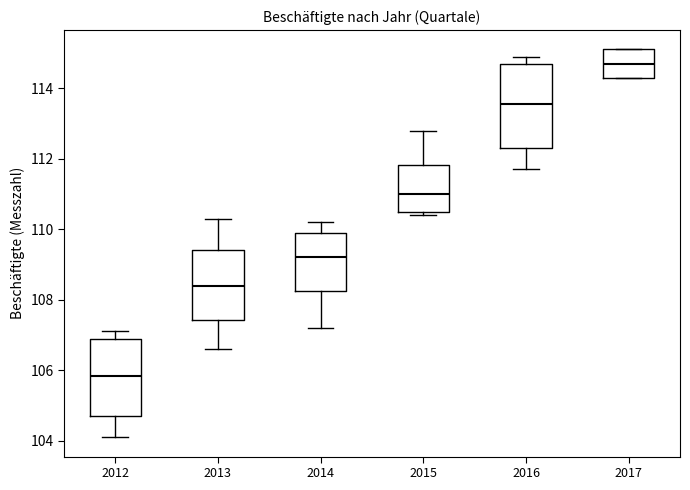

Reading left to right, transcribe this box plot: for each box, give where its median line is, the range the box spans, and where its two whiskers end, as read against the y-axis. The values are not printed on the chart, so give them approximately, as read against the axis.

2012: median 105.8, box 104.8 to 106.8, whiskers 104.2 to 107.2
2013: median 108.4, box 107.4 to 109.4, whiskers 106.6 to 110.4
2014: median 109.2, box 108.2 to 110.0, whiskers 107.2 to 110.2
2015: median 111.0, box 110.4 to 111.8, whiskers 110.4 (just below the box's lower edge) to 112.8
2016: median 113.6, box 112.4 to 114.6, whiskers 111.8 to 115.0
2017: median 114.8, box 114.4 to 115.2, whiskers 114.4 to 115.2